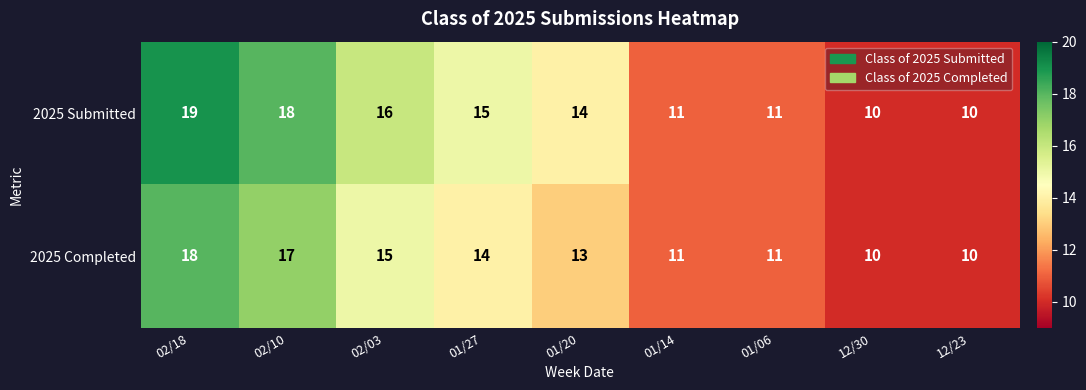

Count the 2025 Submitted values in the range 11 to 16.

5